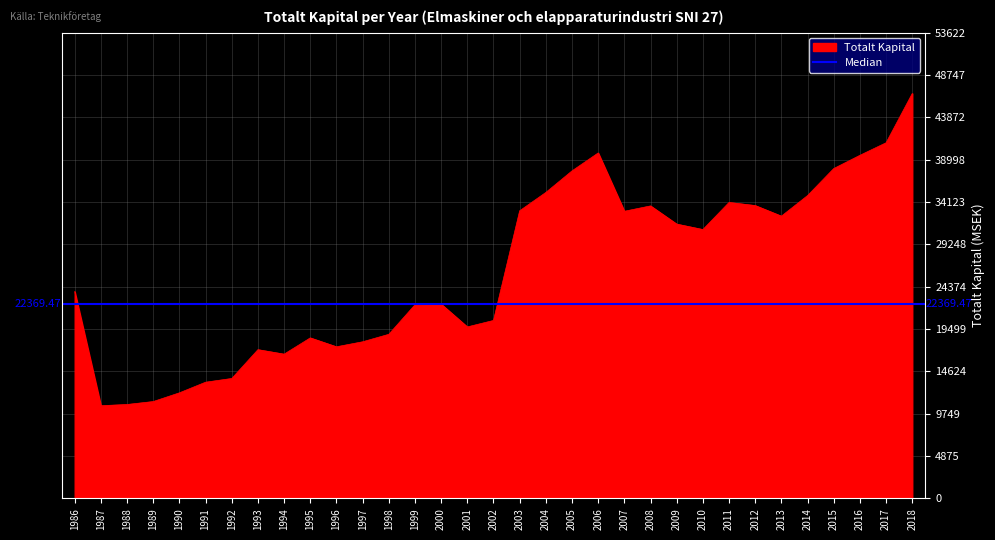

What is the approximate value at 2015?

37983.7